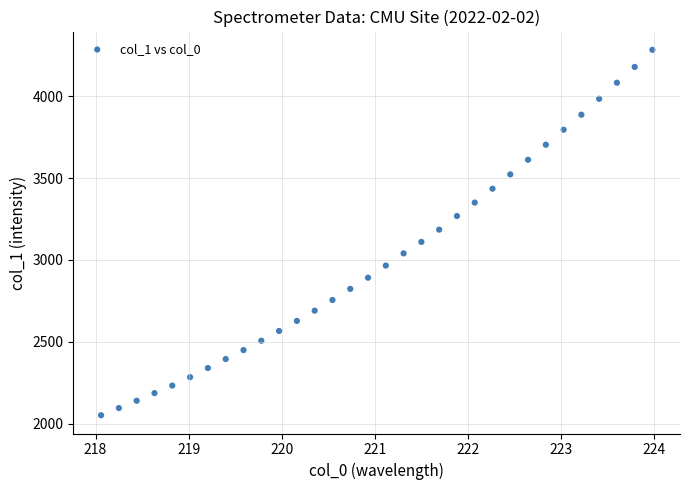

What is the range of X values (max minus min)?

5.9